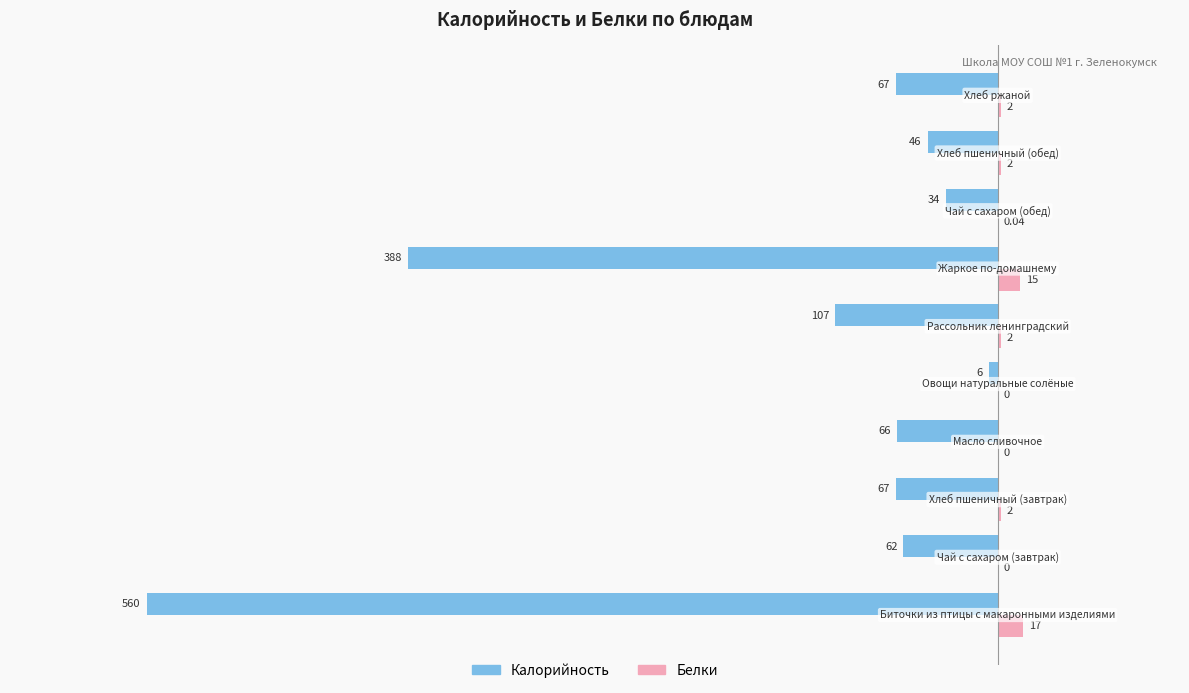

What is the sum of all Белки values?

40.0